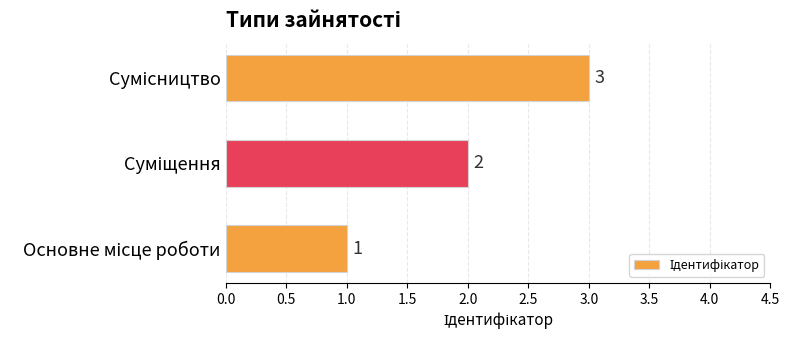

Count the values in the range 1 to 3.

3